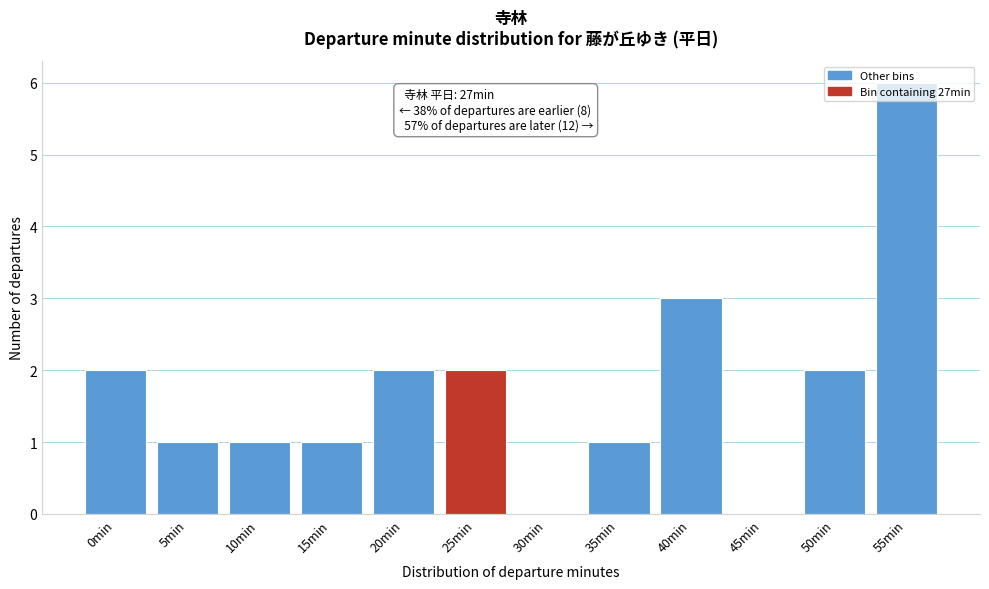

What is the sum of all values?

21